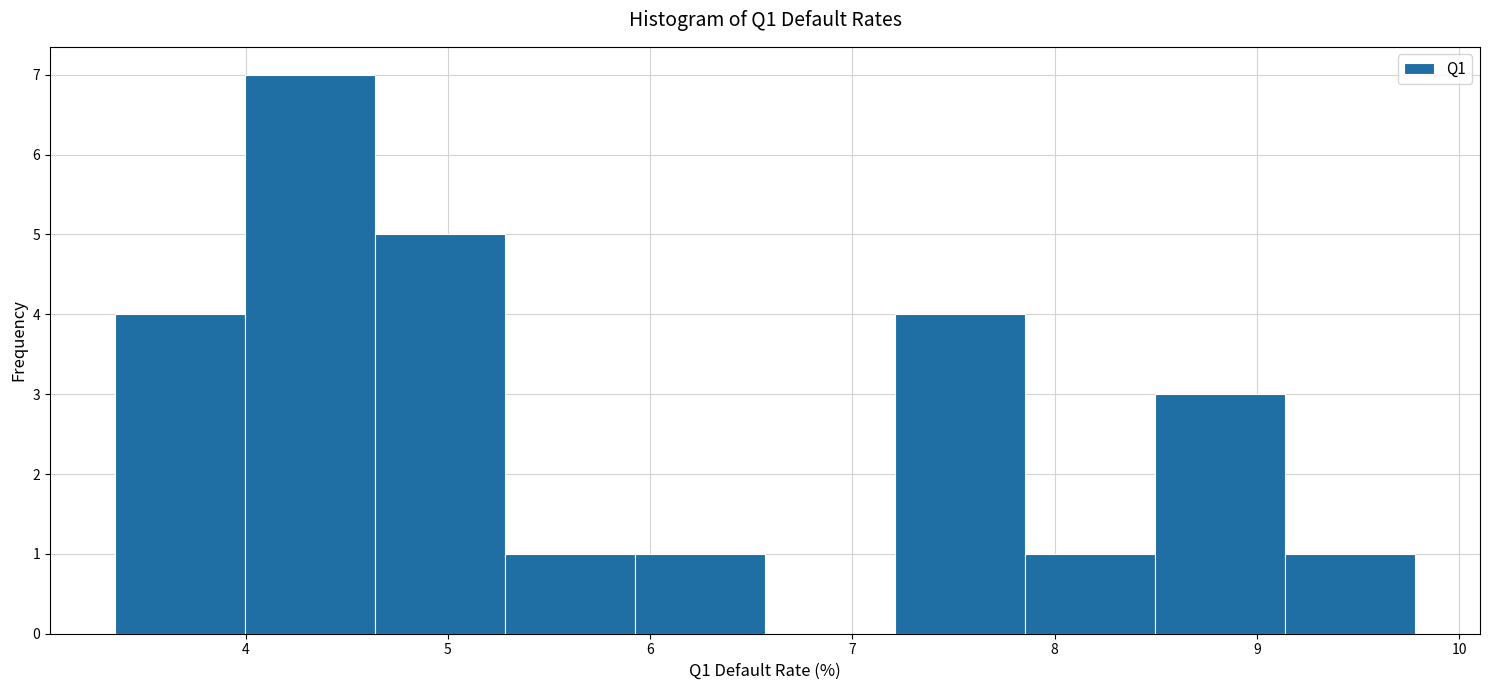

Reading left to right, list every bar in this chart as the range it spans on the x-axis followed by its height. Neither the bar edges nor the heights are printed on the chart, so give them approximately, as read against the axes.

3.4 to 4.0: 4
4.0 to 4.6: 7
4.6 to 5.3: 5
5.3 to 5.9: 1
5.9 to 6.6: 1
6.6 to 7.2: 0
7.2 to 7.9: 4
7.9 to 8.5: 1
8.5 to 9.1: 3
9.1 to 9.8: 1